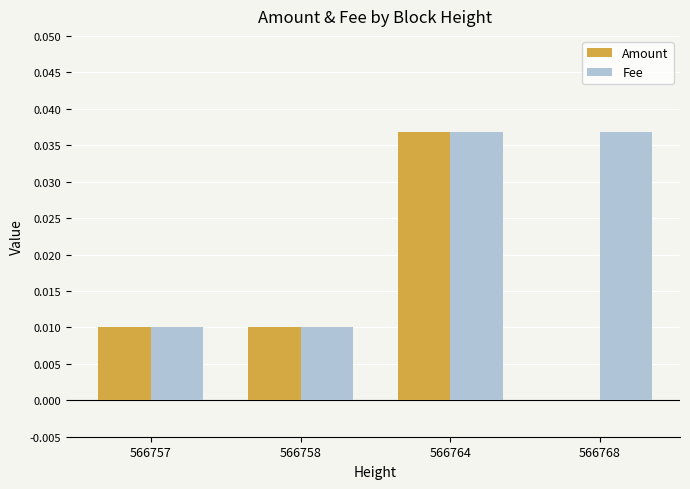

At which label does Amount reach its peak?

566764